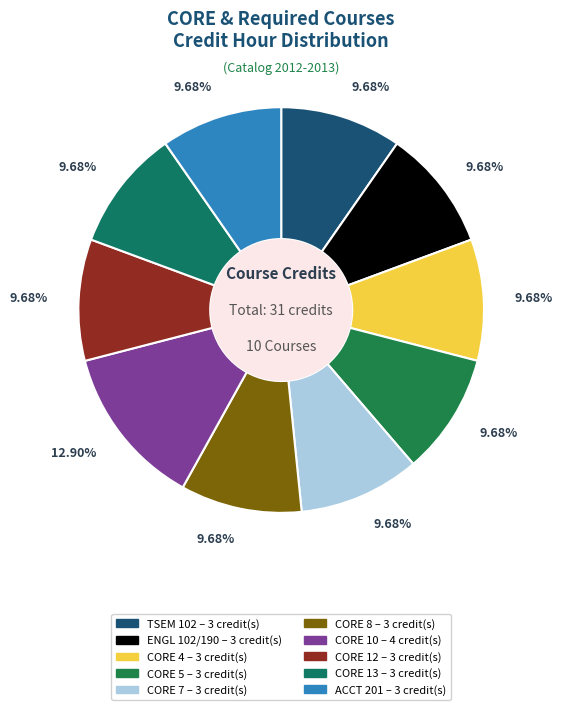

To the nearest percent, what portion does CORE 13 represent?

10%